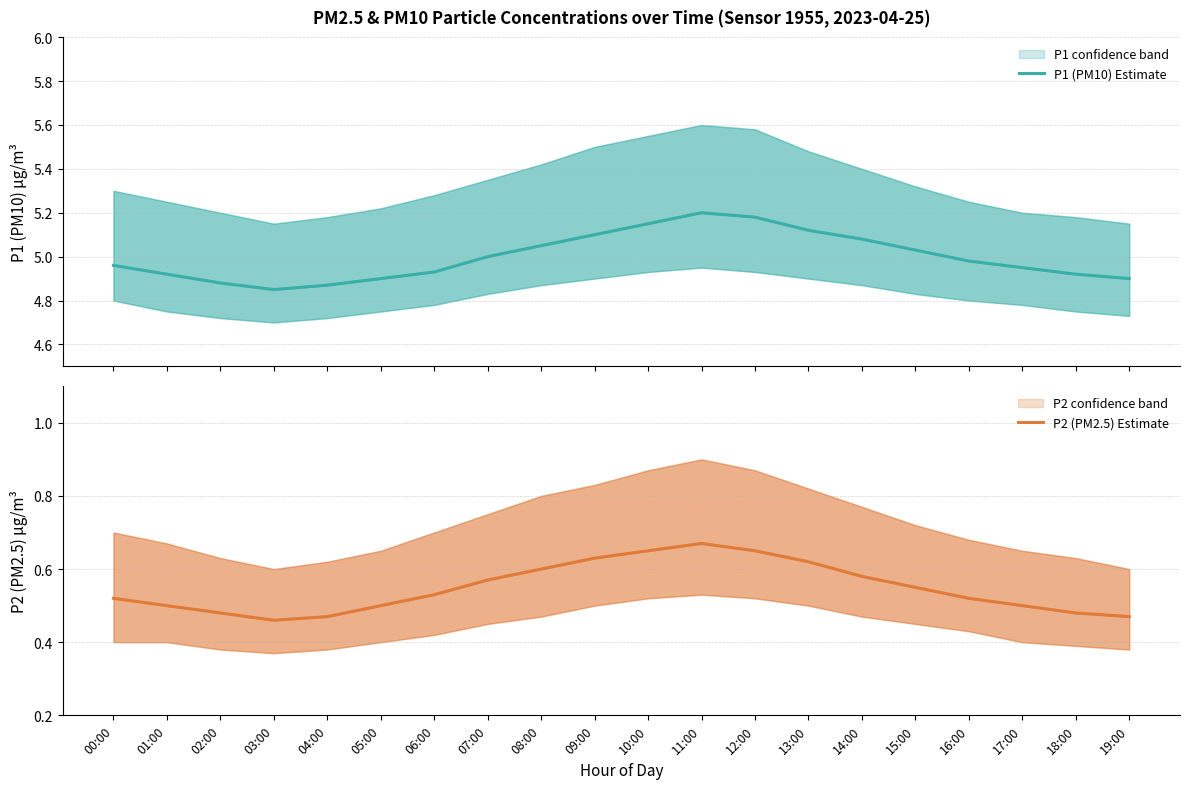

Where is P1 (PM10) Estimate nearest to the value 5?

07:00